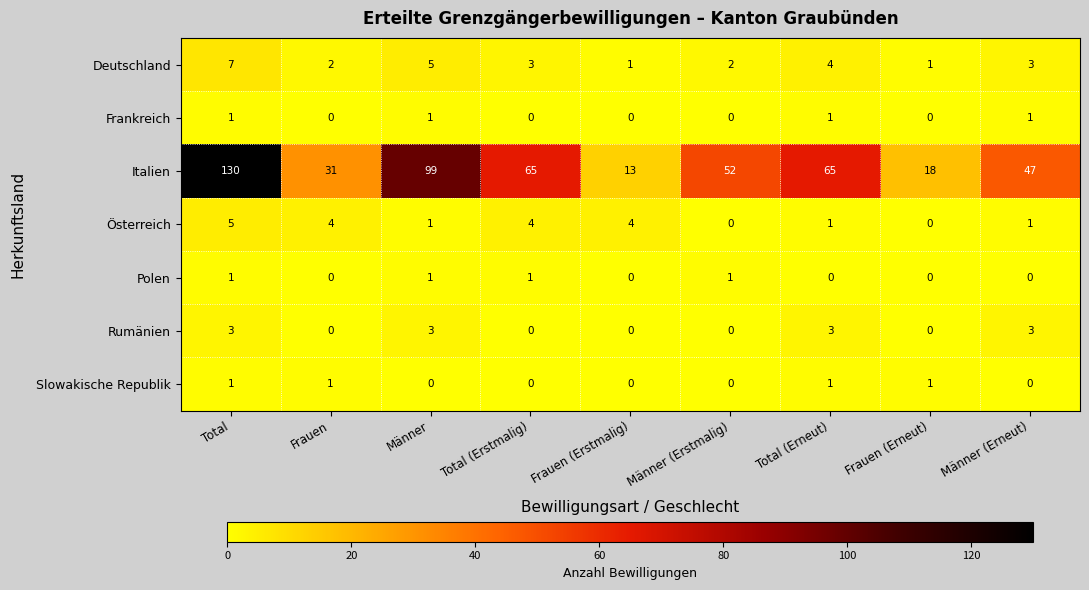

Which category has the highest value in the Deutschland series?

Total